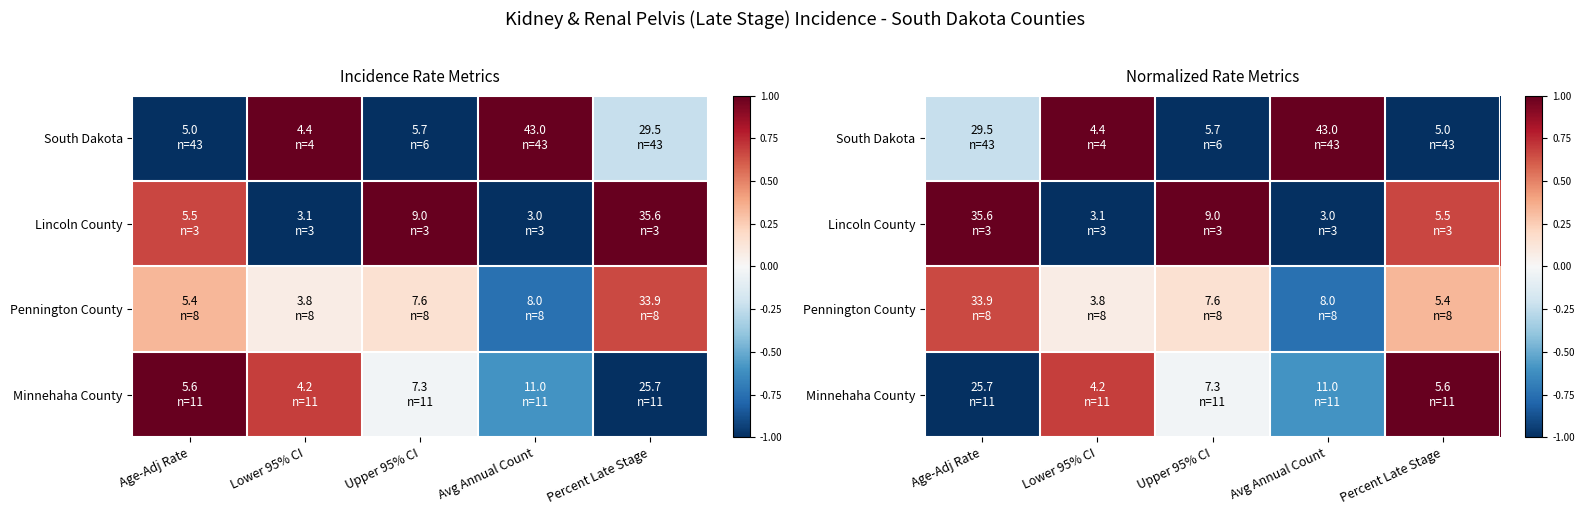

How many values in the South Dakota series exceed 0?

2